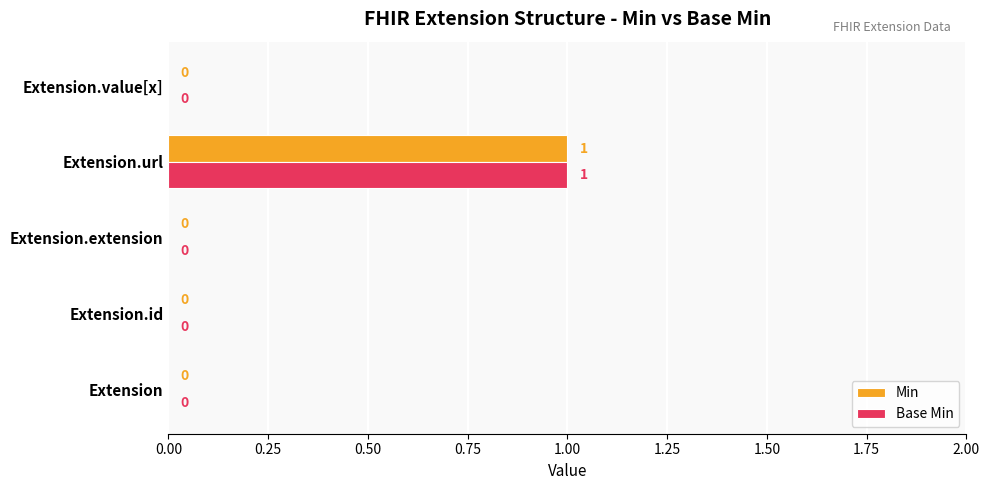

What is the greatest value displayed?

1